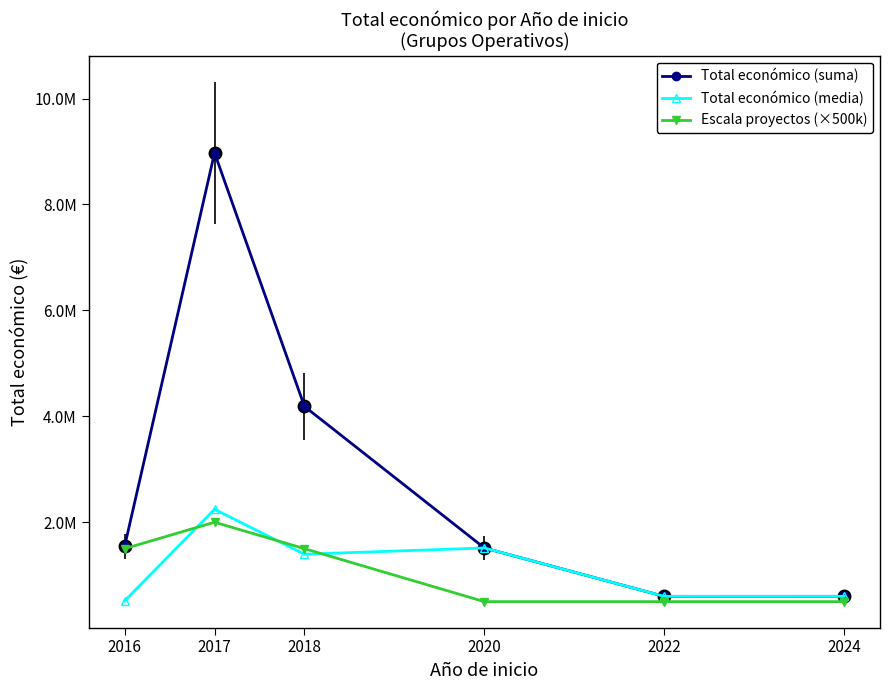

Where does the Escala proyectos (×500k) series first go above 1500000?

2017